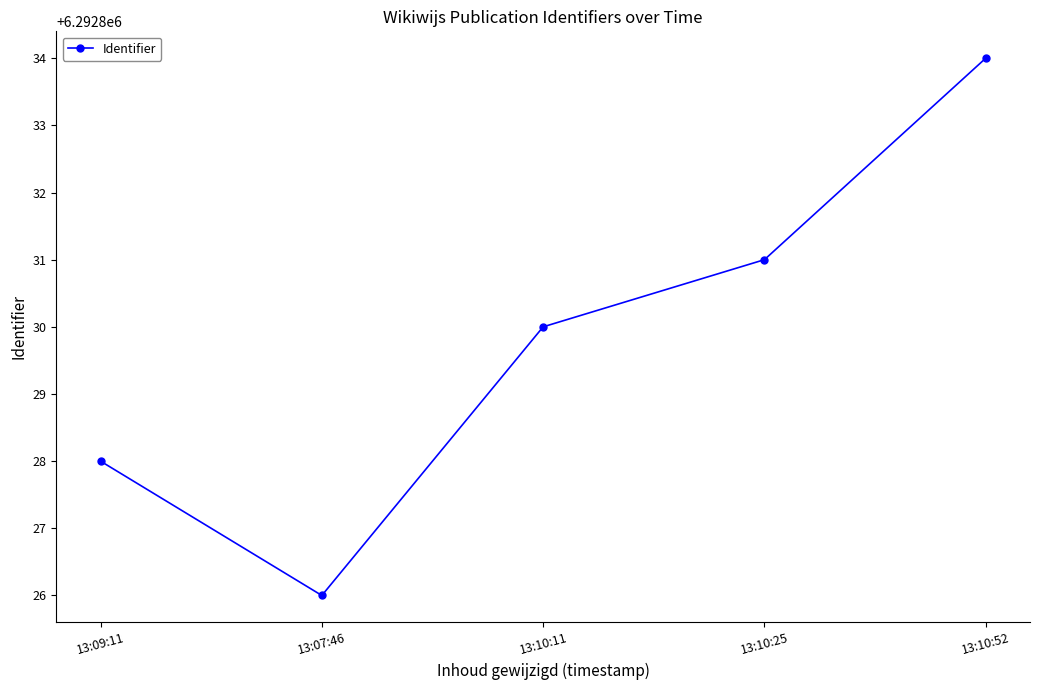

What is the label of the 3rd point from the left?

13:10:11